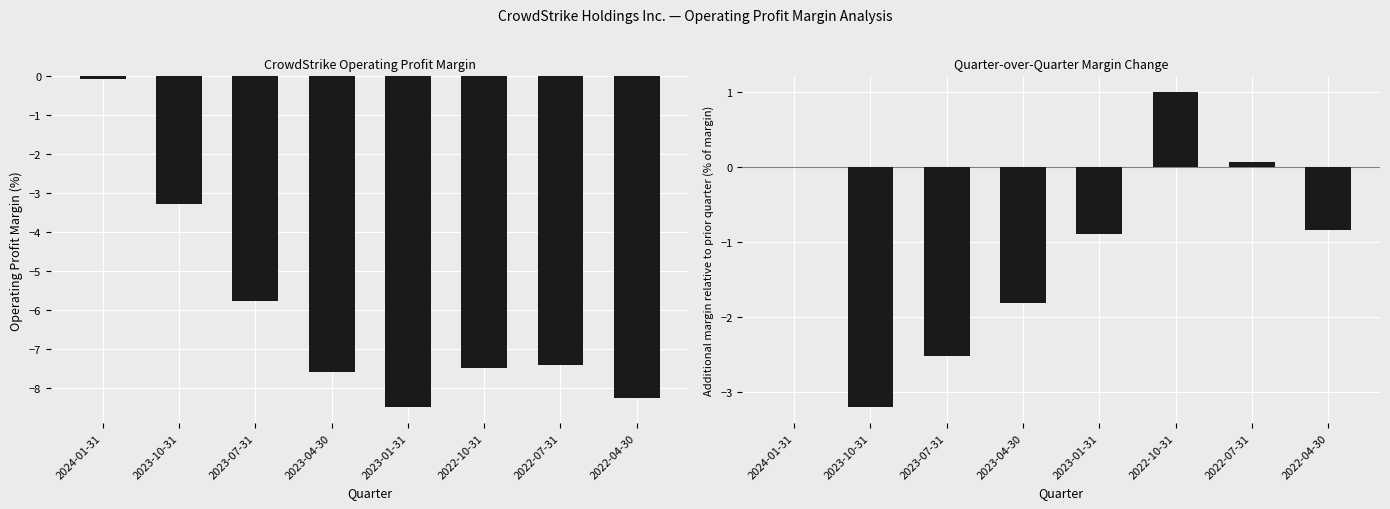

Reading right to left, what are all the values shown in this chart?

CrowdStrike Holdings Inc.: 2022-04-30=-8.2	2022-07-31=-7.4	2022-10-31=-7.5	2023-01-31=-8.5	2023-04-30=-7.6	2023-07-31=-5.8	2023-10-31=-3.3	2024-01-31=-0.1
Change vs Previous Quarter: 2022-04-30=-0.8	2022-07-31=0.1	2022-10-31=1.0	2023-01-31=-0.9	2023-04-30=-1.8	2023-07-31=-2.5	2023-10-31=-3.2	2024-01-31=0.0